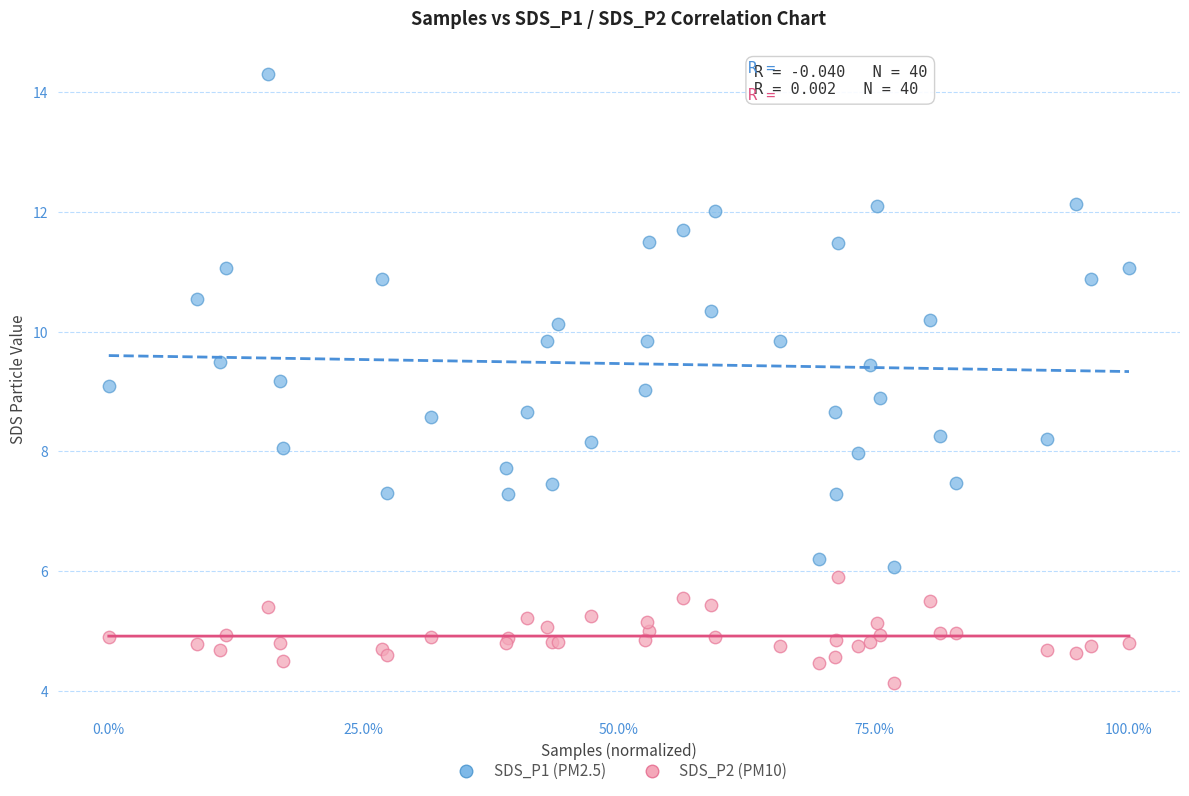

Which series contains the highest Y value?

SDS_P1 (PM2.5)